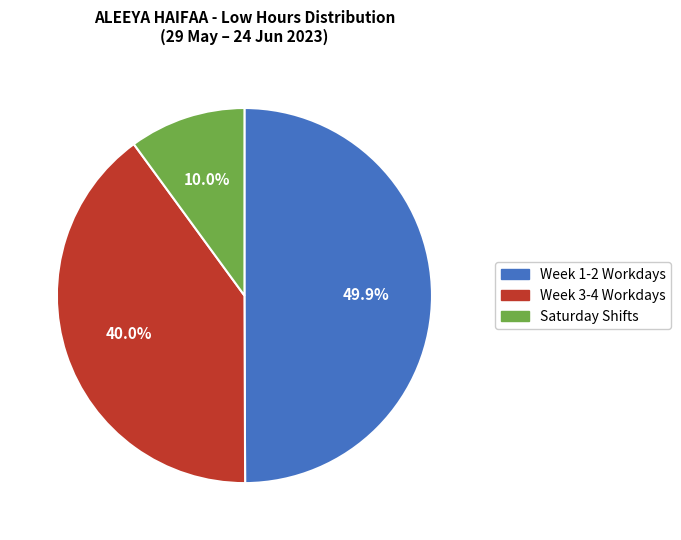

Is there a majority slice in this chart?

No